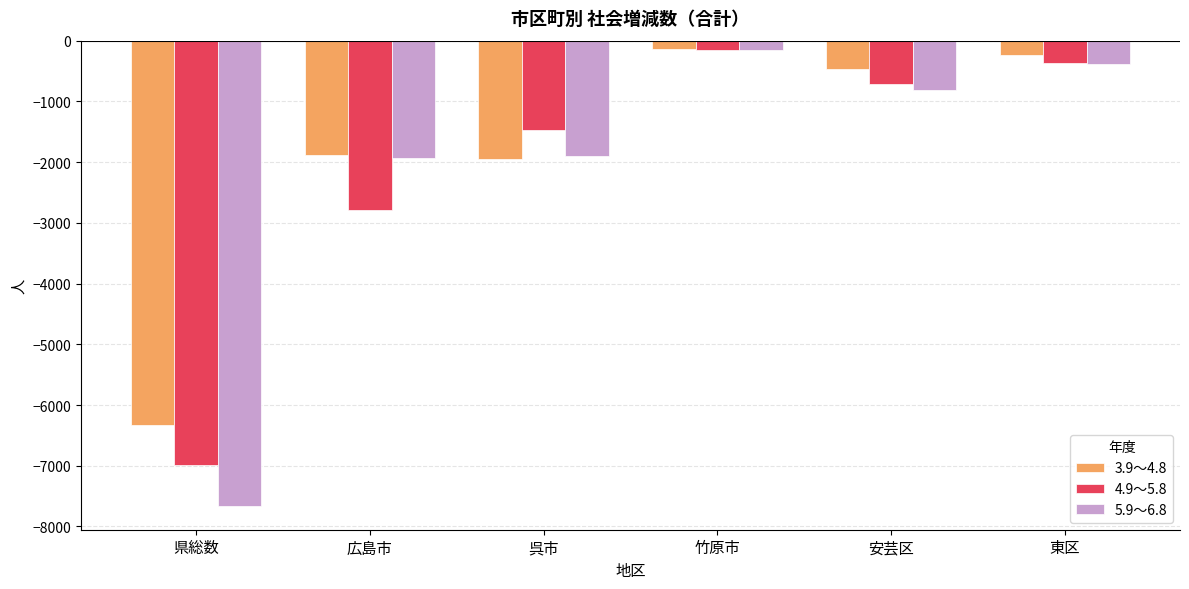

Which series has the largest range (max minus min)?

5.9～6.8